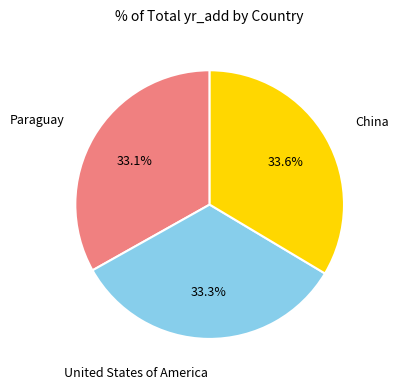

Is United States of America the majority of the pie?

No